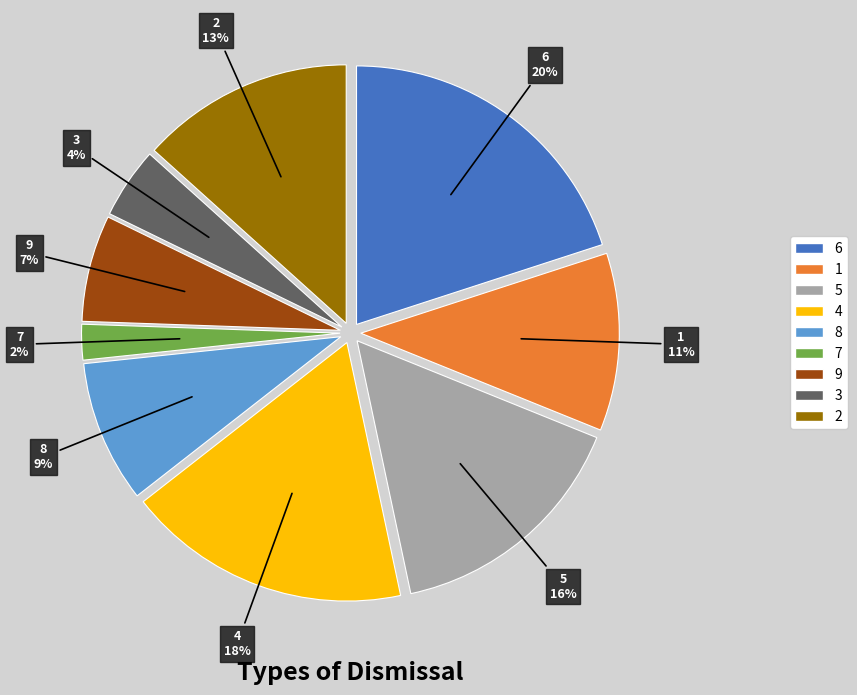

Do 5 and 3 together represent more than half of the pie?

No